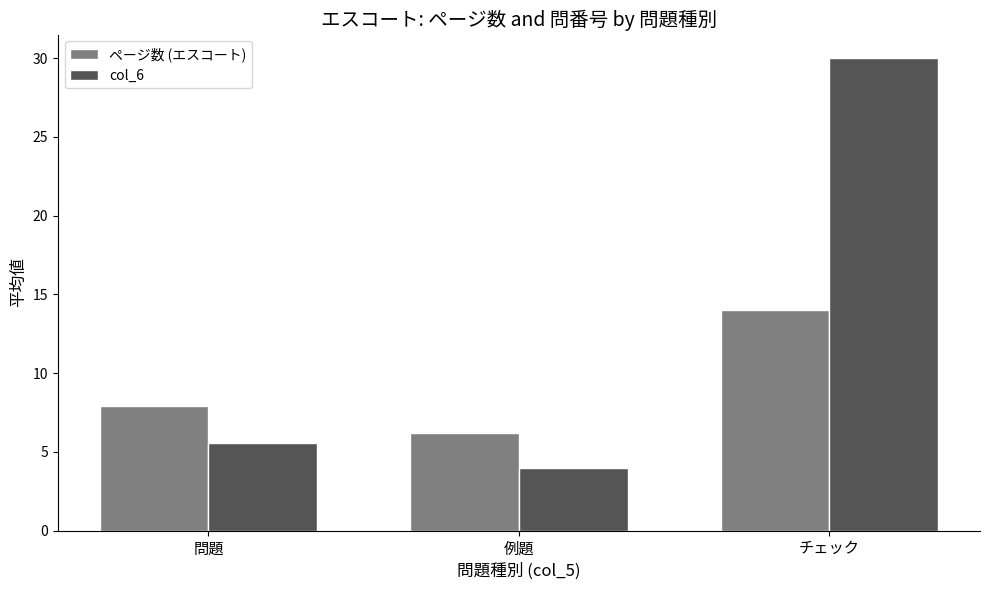

Which category has the highest value across all series?

チェック